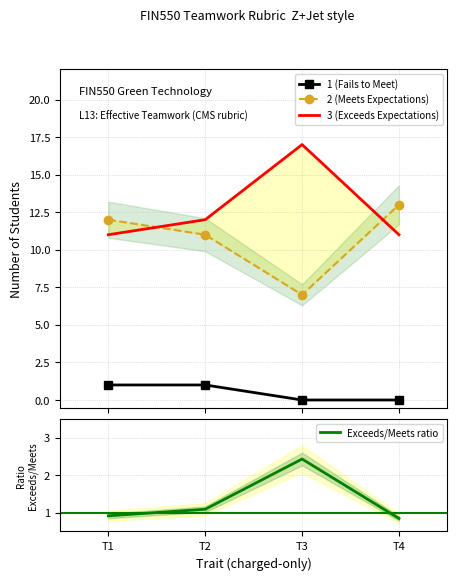

Reading left to right, extract all data points from this chart.

1 (Fails to Meet): 1.0	1.0	0.0	0.0
2 (Meets Expectations): 12.0	11.0	7.0	13.0
3 (Exceeds Expectations): 11.0	12.0	17.0	11.0
Exceeds/Meets ratio: 0.9	1.1	2.4	0.8